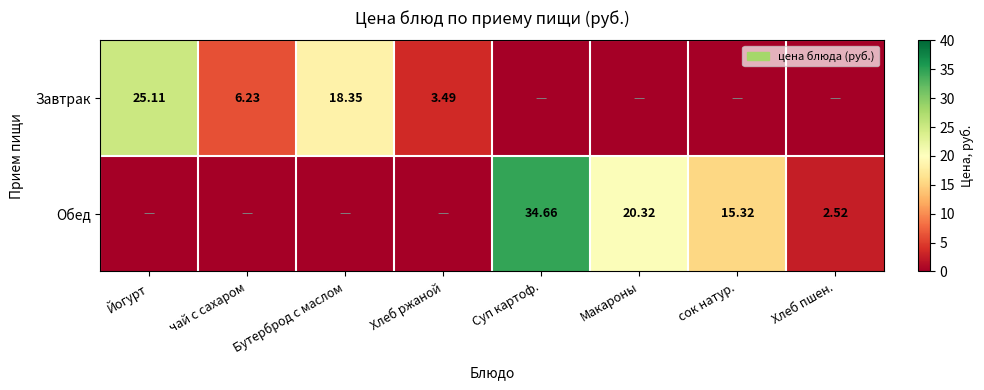

List the series in order of their peak value, highest first.

Обед, Завтрак